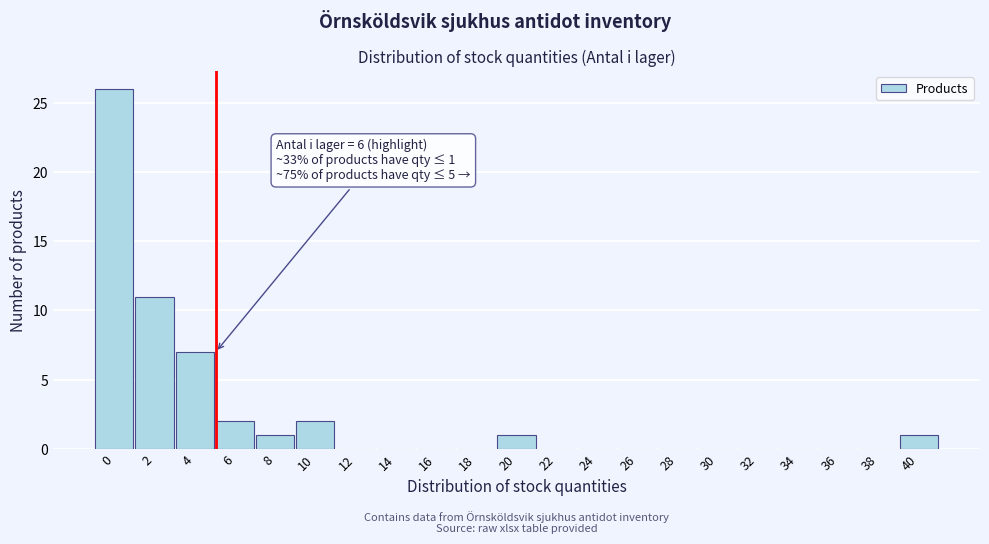

Reading right to left, what are all the values shown in this chart?

40=1	38=0	36=0	34=0	32=0	30=0	28=0	26=0	24=0	22=0	20=1	18=0	16=0	14=0	12=0	10=2	8=1	6=2	4=7	2=11	0=26